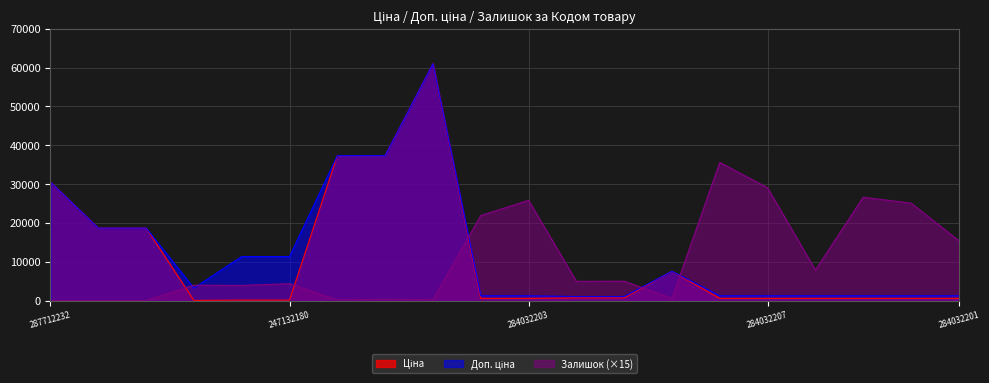

Is it true that Ціна equals 7545.9 at 284392211?

True